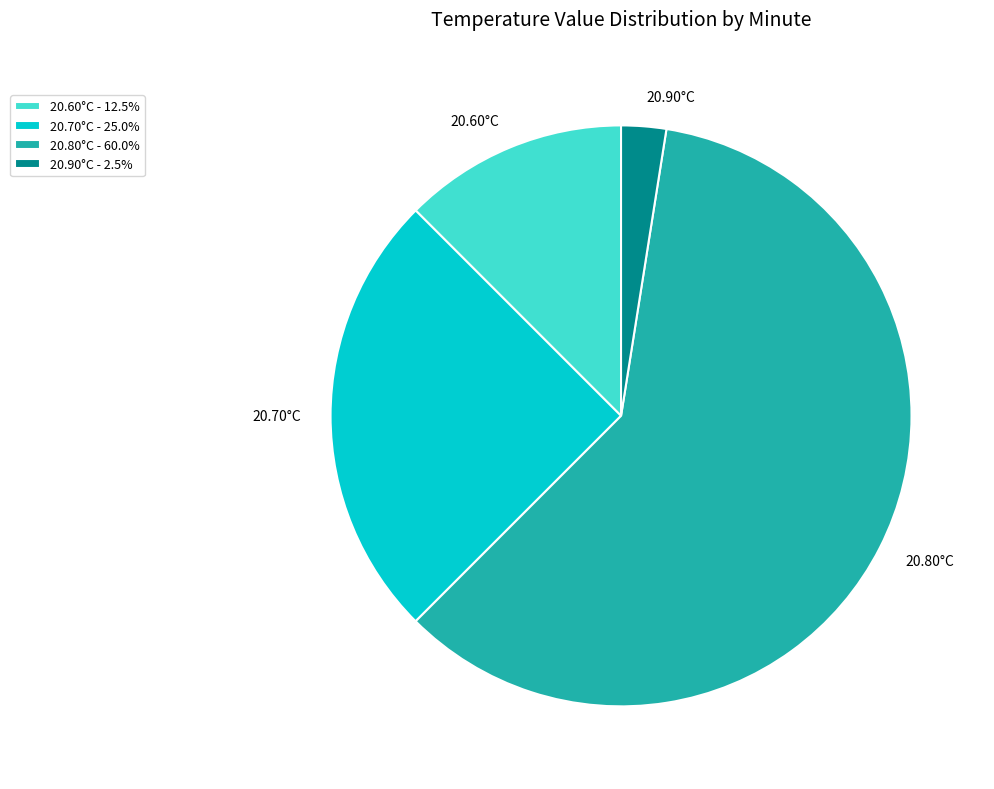

Between 20.70°C and 20.80°C, which is larger?

20.80°C